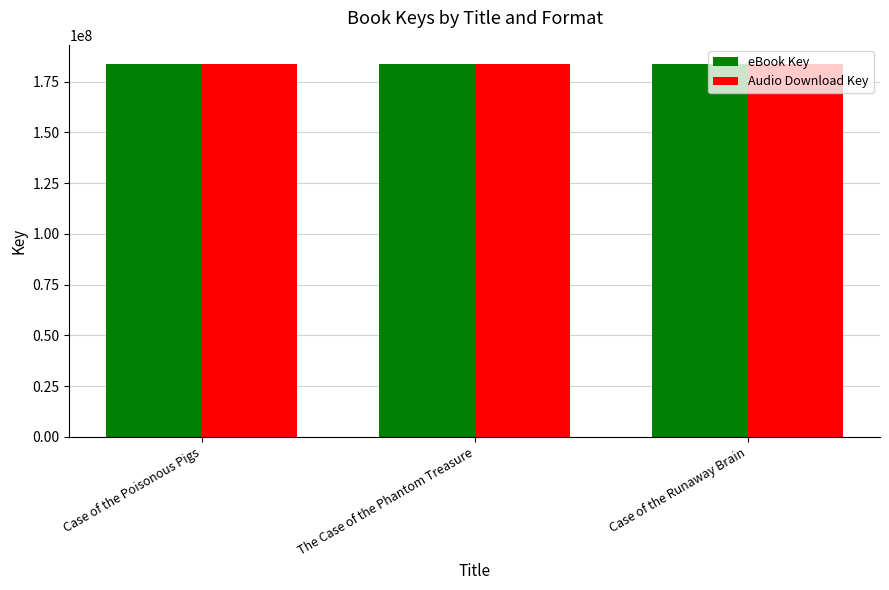

What is the average value of the Audio Download Key series?

183957867